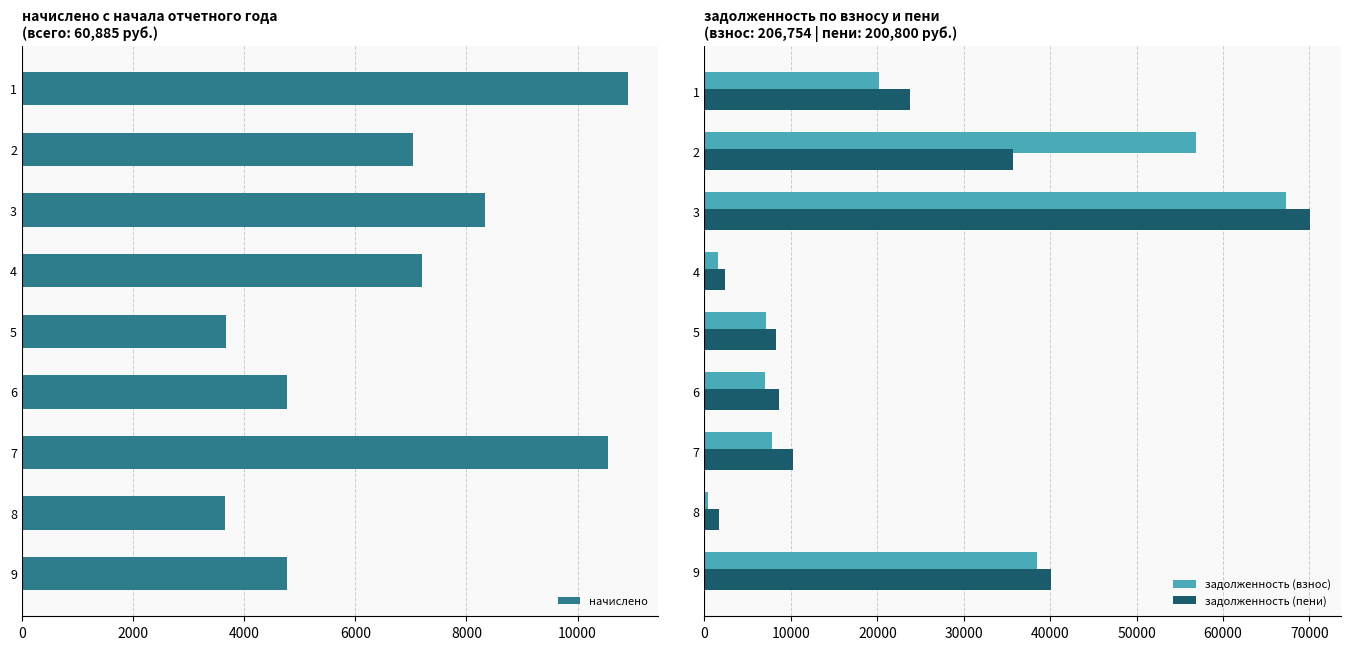

The задолженность (взнос) series shows 56849.3 at 2. True or false?

True